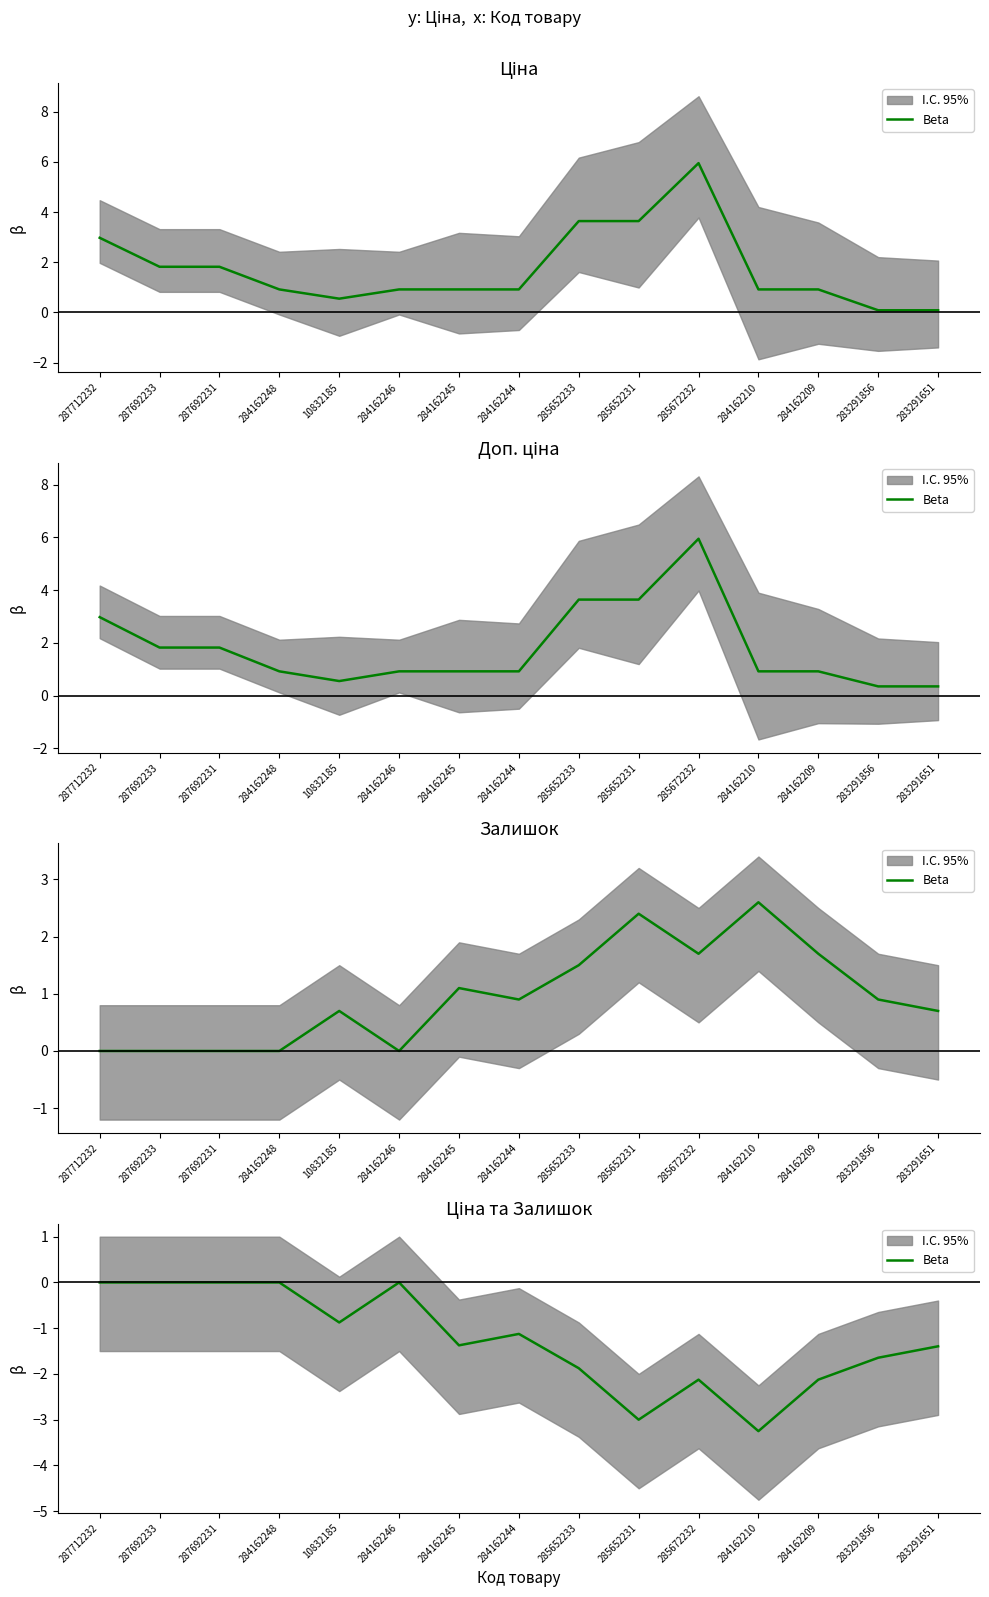

What is the difference between the values at 284162246 and 284162245?

1.4